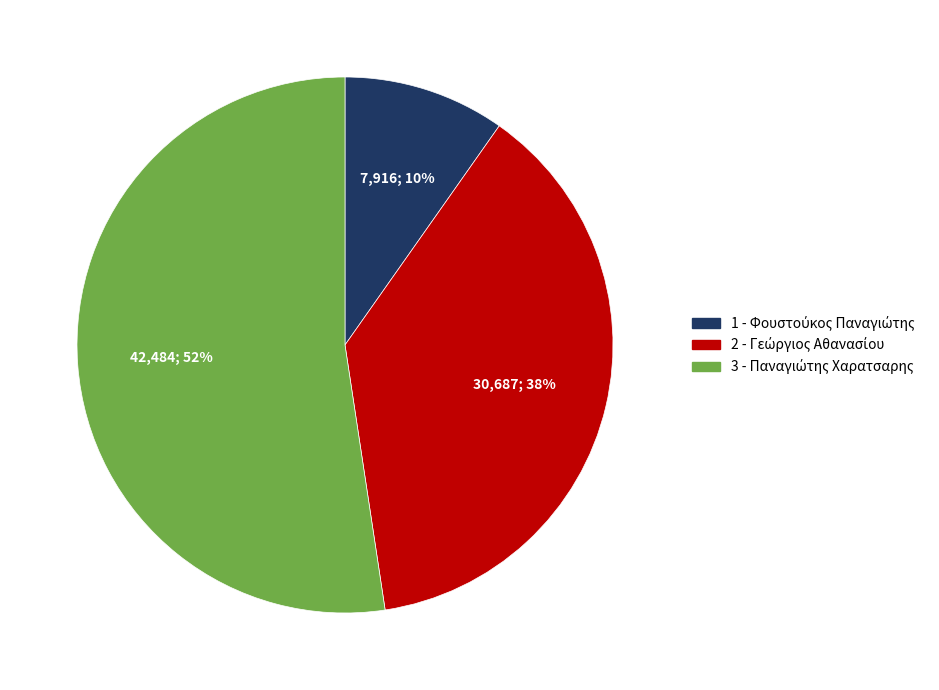

Is there any slice that represents more than half of the pie?

Yes